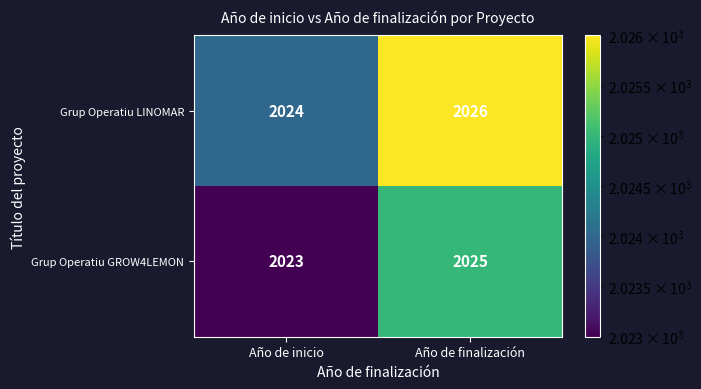

At which category is the sum across all series the highest?

Año de finalización